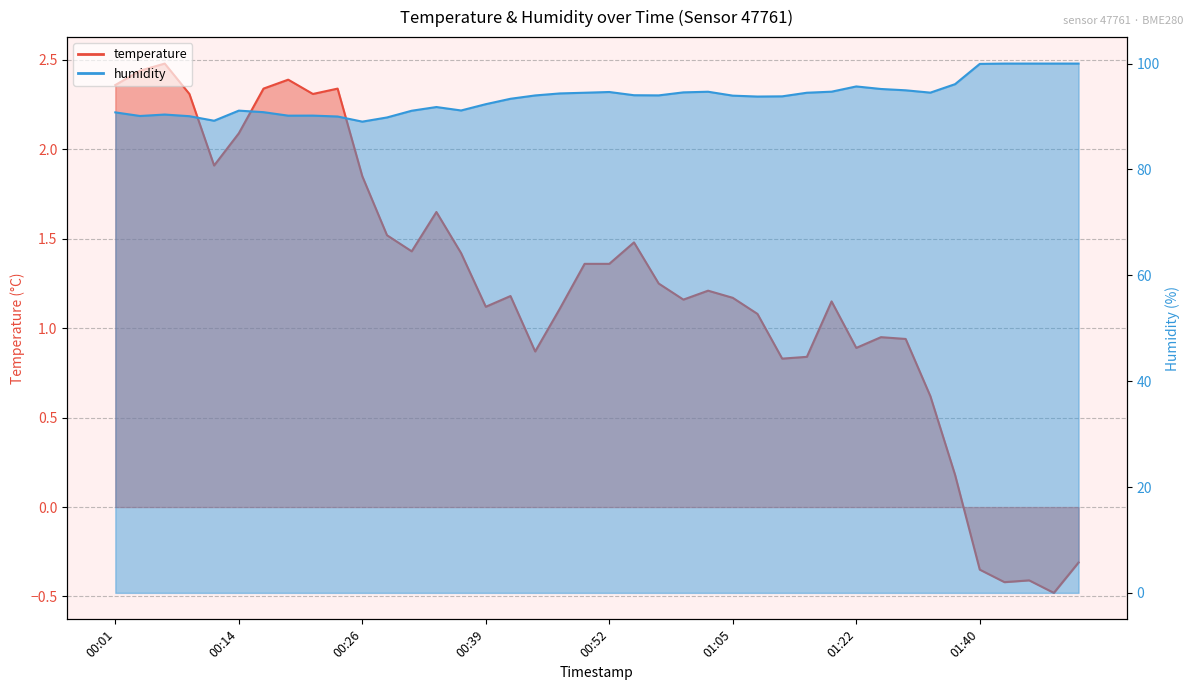

What is the label of the 22nd point from the right?

00:47